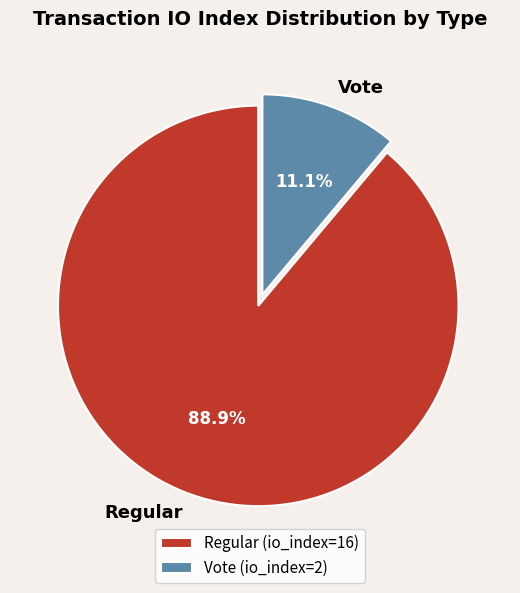

Combined, do Vote and Regular account for over 50%?

Yes